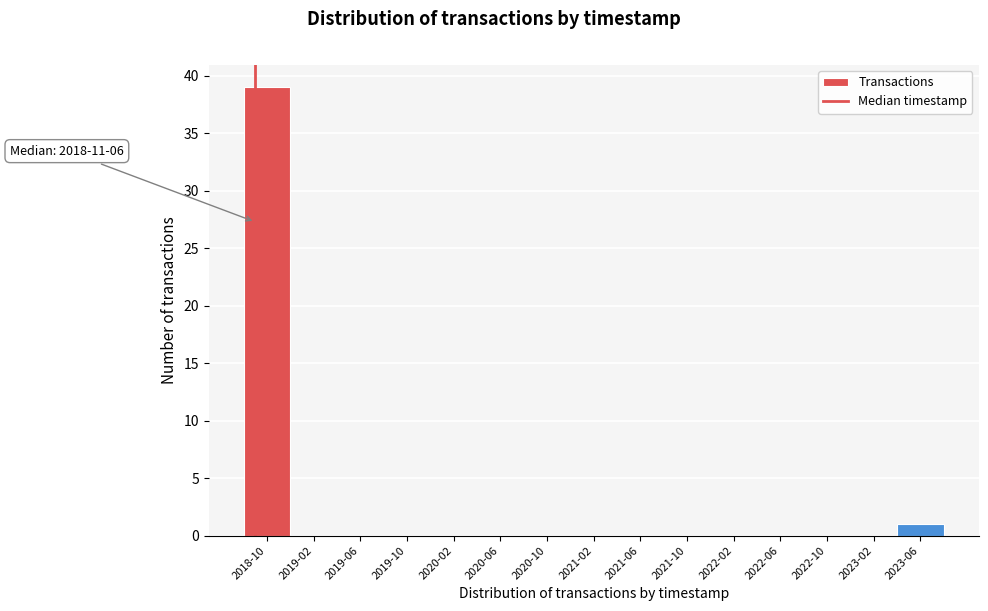

Reading right to left, transcribe all the data shown in this chart.

2023-06=1	2023-02=0	2022-10=0	2022-06=0	2022-02=0	2021-10=0	2021-06=0	2021-02=0	2020-10=0	2020-06=0	2020-02=0	2019-10=0	2019-06=0	2019-02=0	2018-10=39